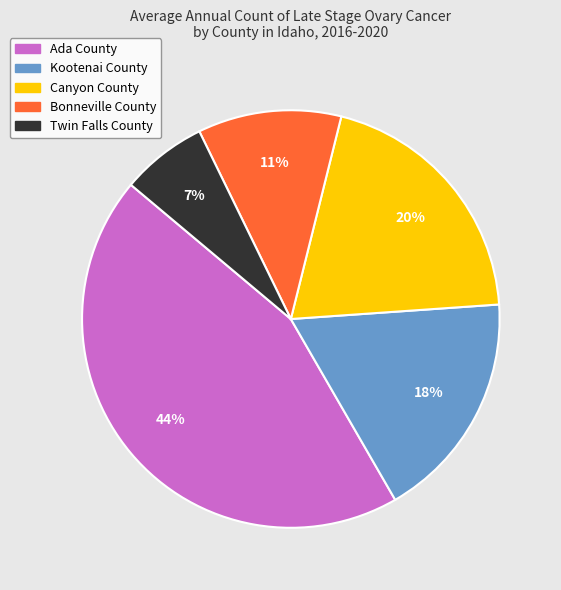

Is it true that Canyon County is 20% of the pie?

True